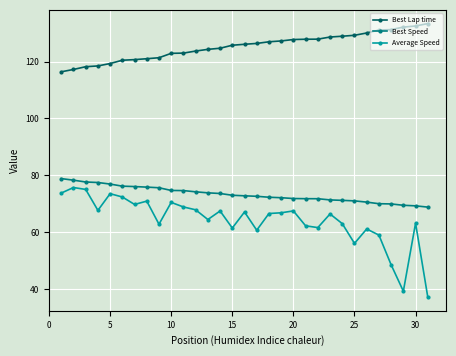

What is the value of the Best Speed point at the 13th from the left?

73.8